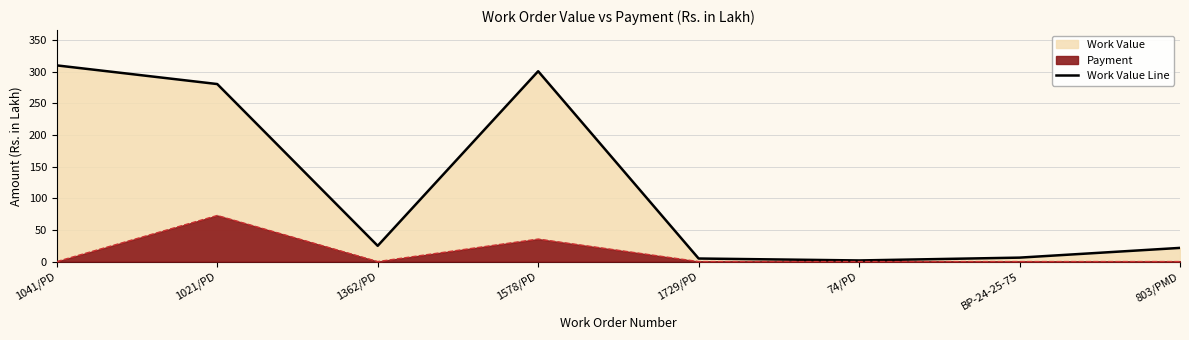

How many values are below 24?

4